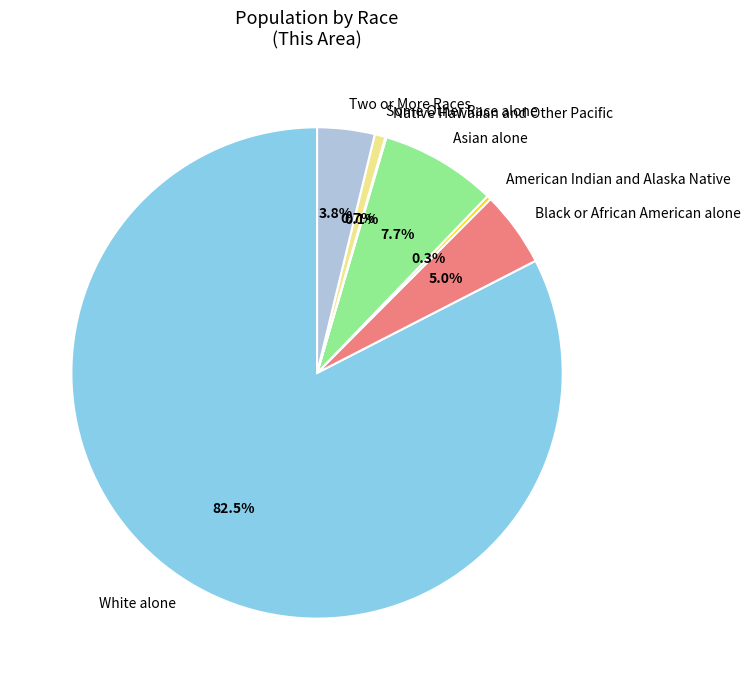

What is the largest slice in the pie chart?

White alone